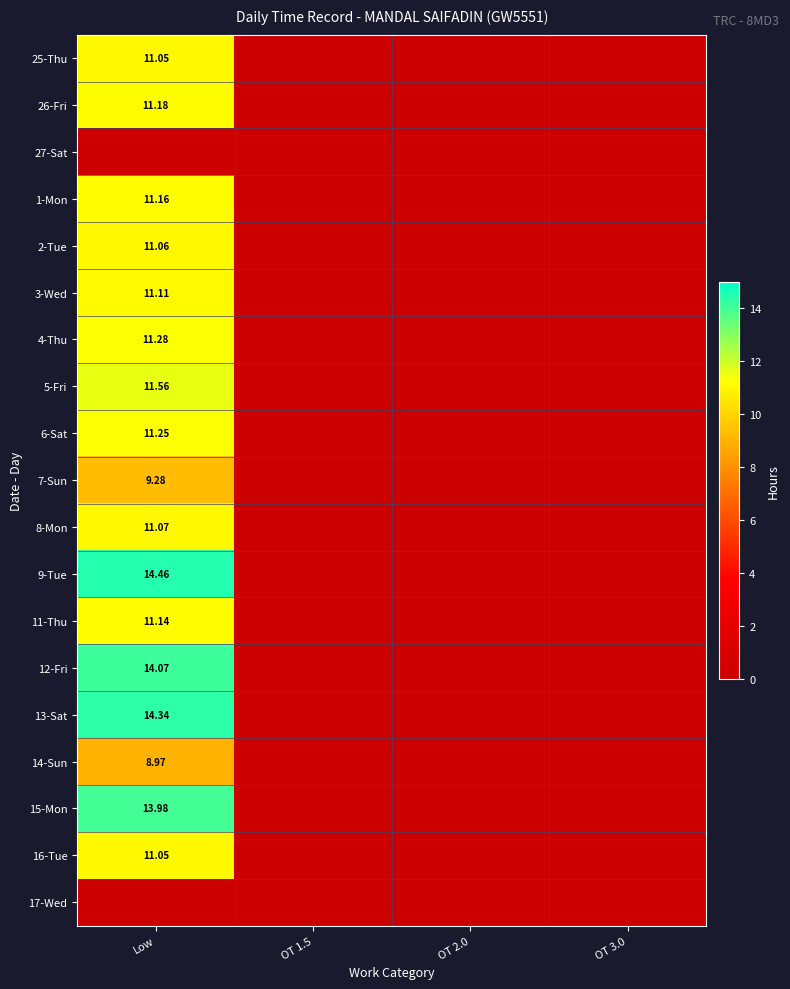

How many values in the 14-Sun series exceed 0?

1